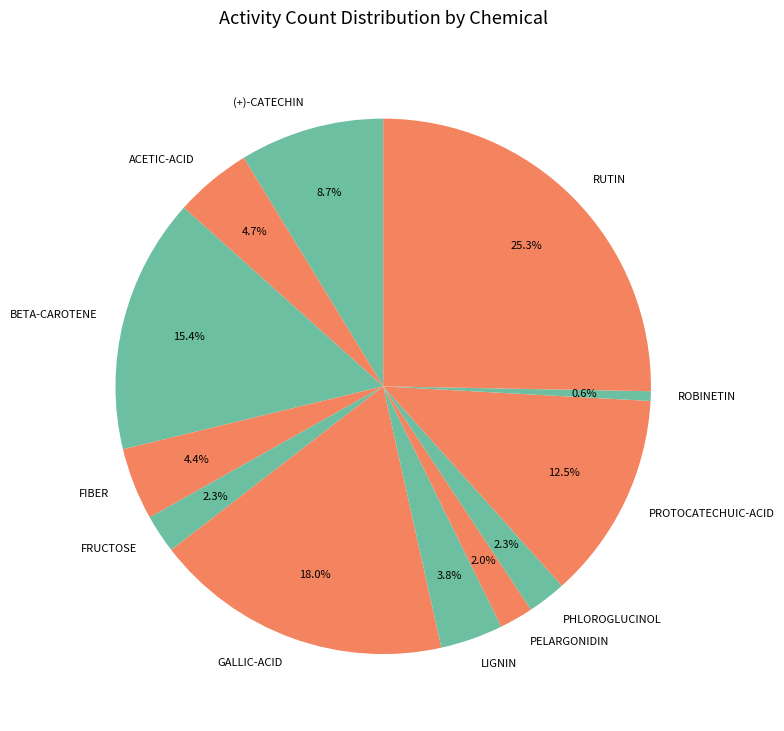

Which has a higher value, LIGNIN or GALLIC-ACID?

GALLIC-ACID